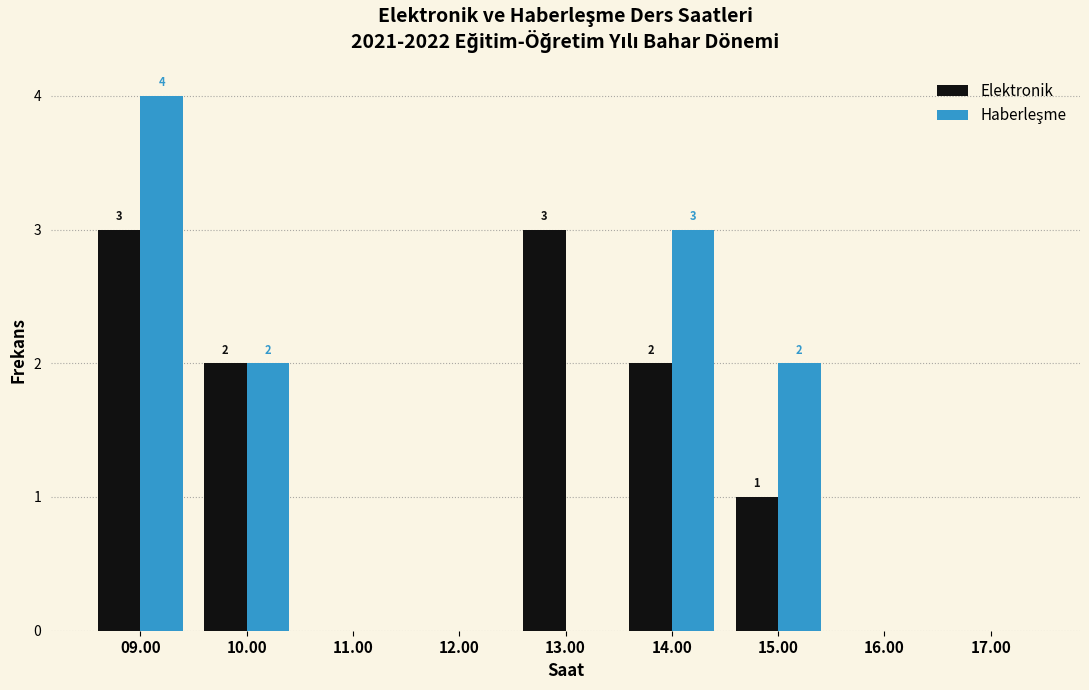

Between 11.00 and 13.00, which series saw the biggest shift?

Elektronik